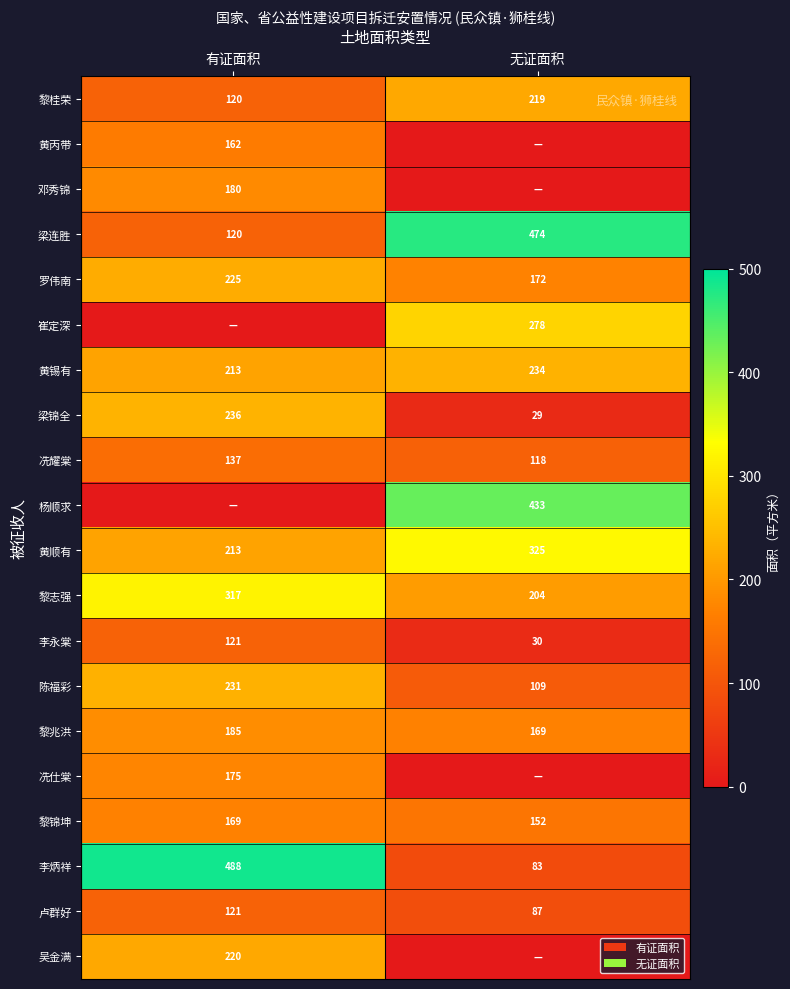

At how many categories does at least one series exceed 286?

2